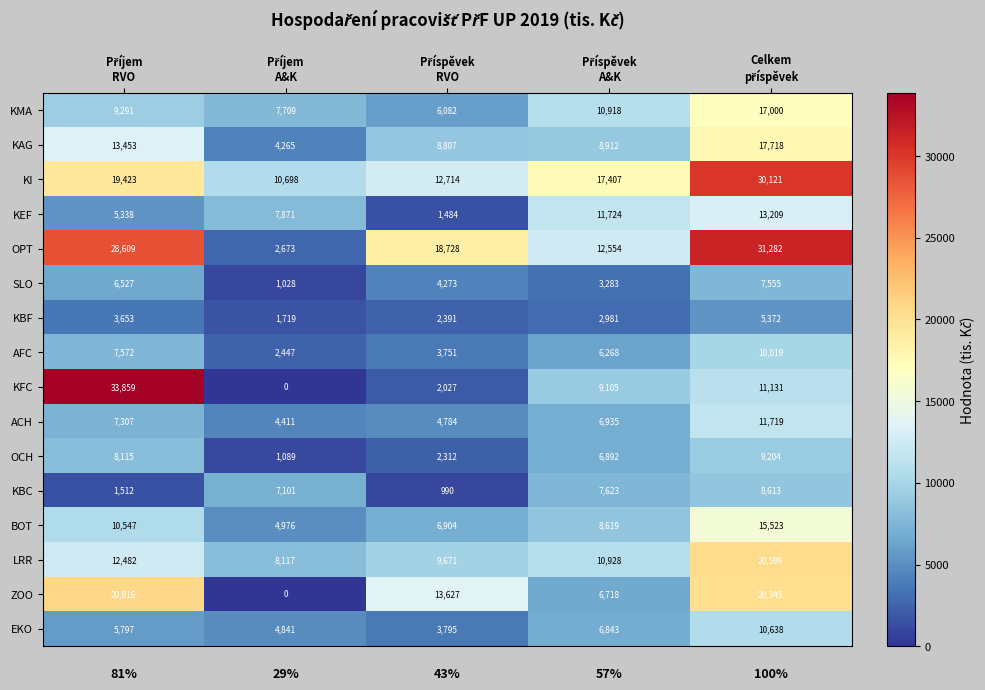

How many distinct data groups are displayed?

16